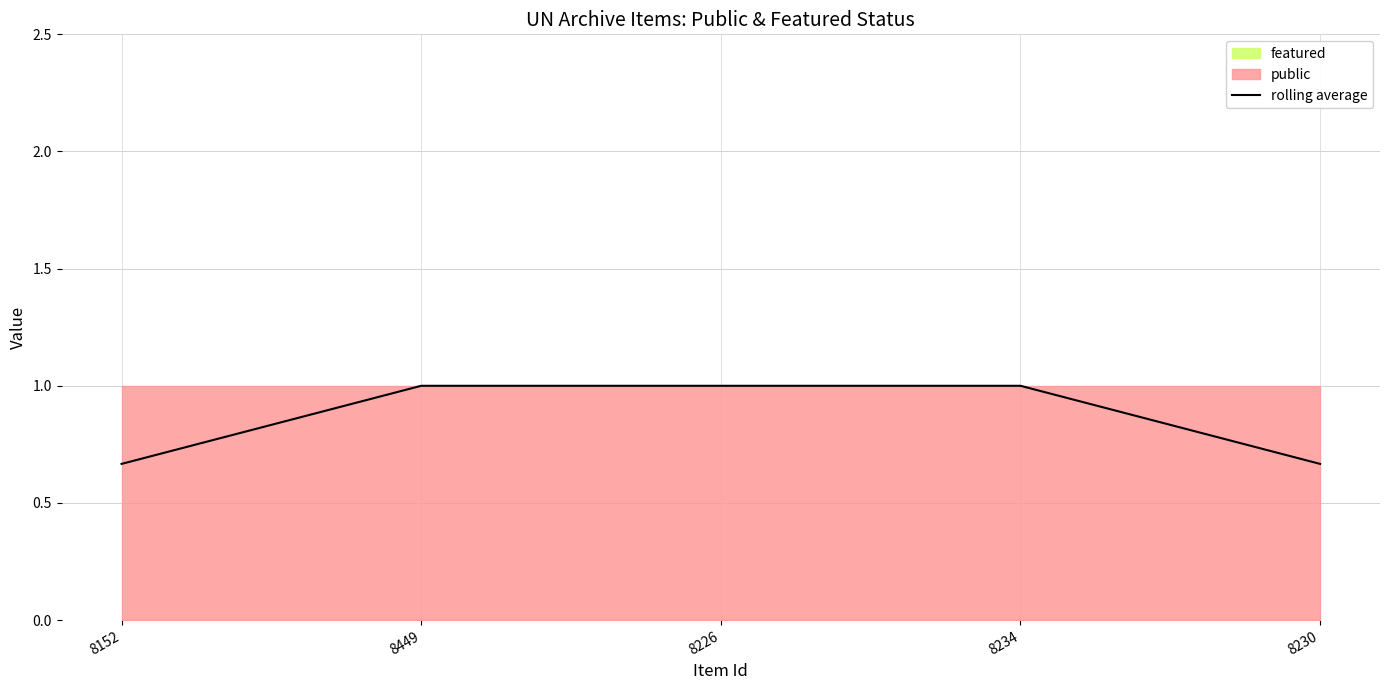

What is the average value?

0.9